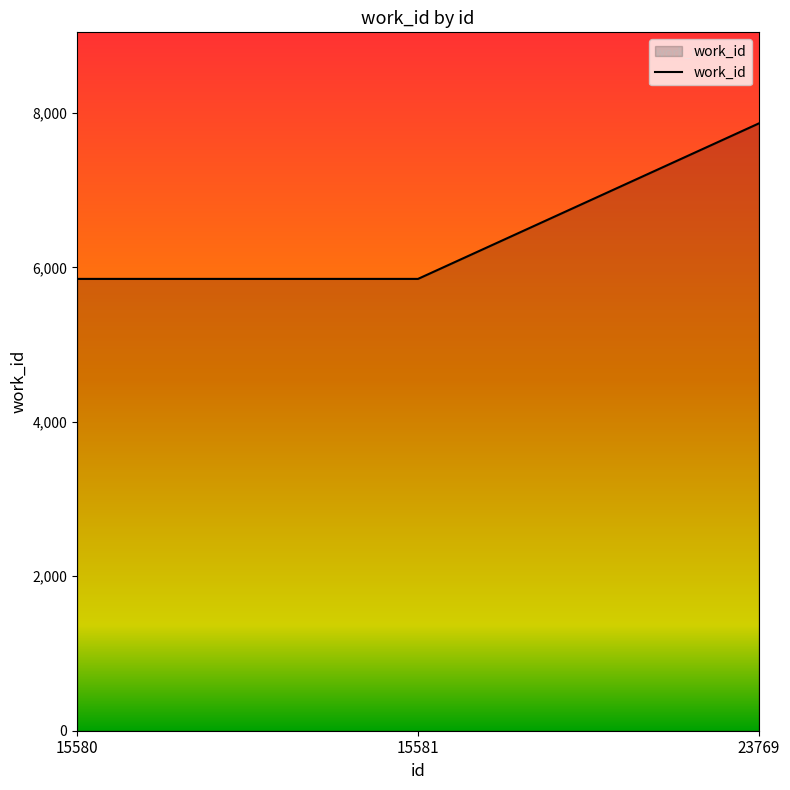

Reading left to right, what are all the values shown in this chart?

15580=5850	15581=5850	23769=7863